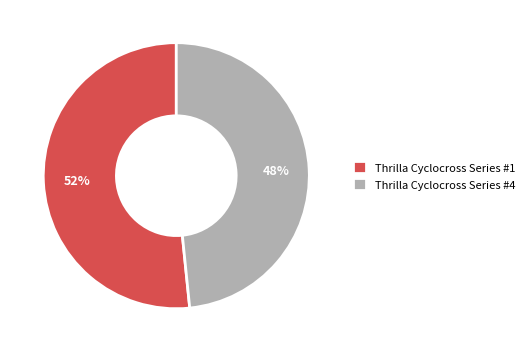

Combined, do Thrilla Cyclocross Series #1 and Thrilla Cyclocross Series #4 account for over 50%?

Yes